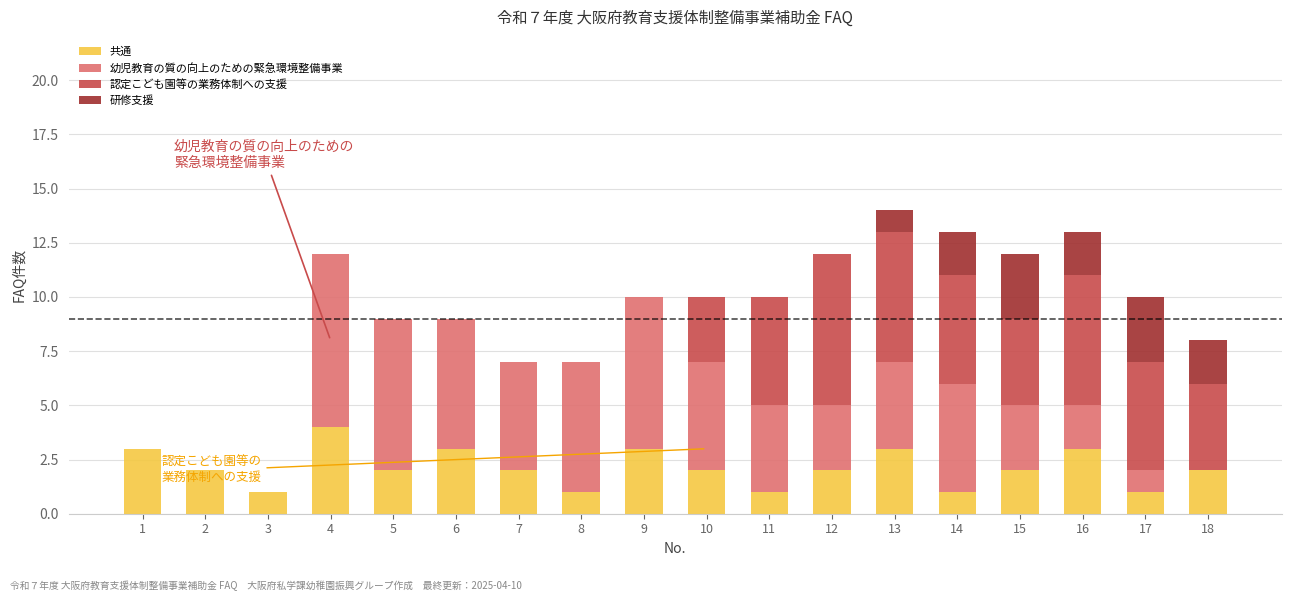

Count the number of categories in the chart.

18